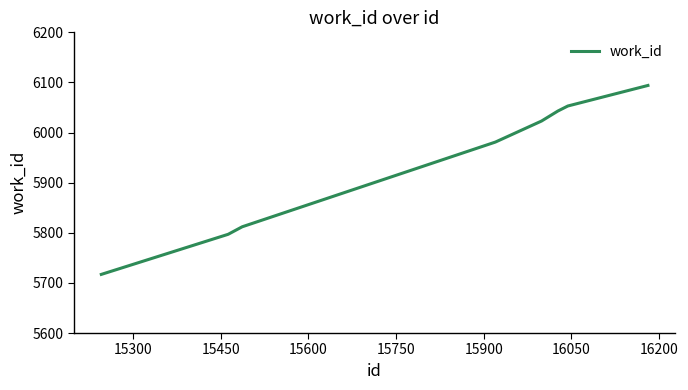

Does the chart have visible grid lines?

No